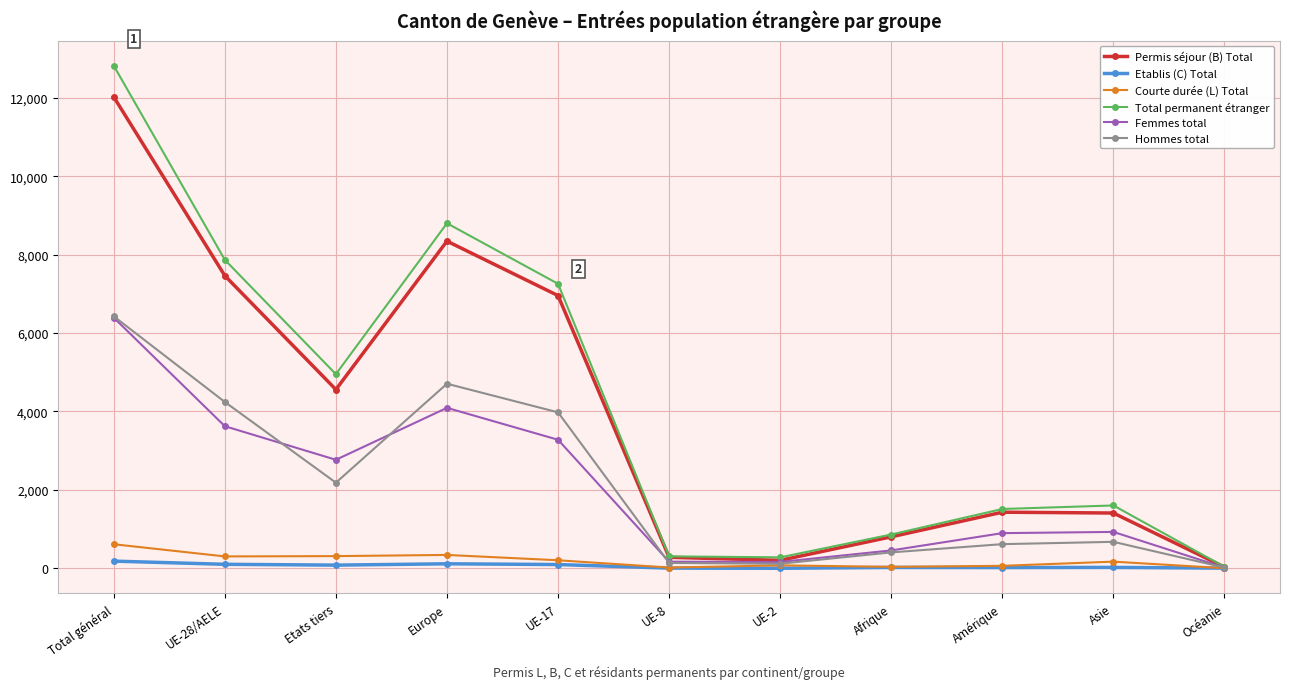

At how many categories does at least one series exceed 7555?

3